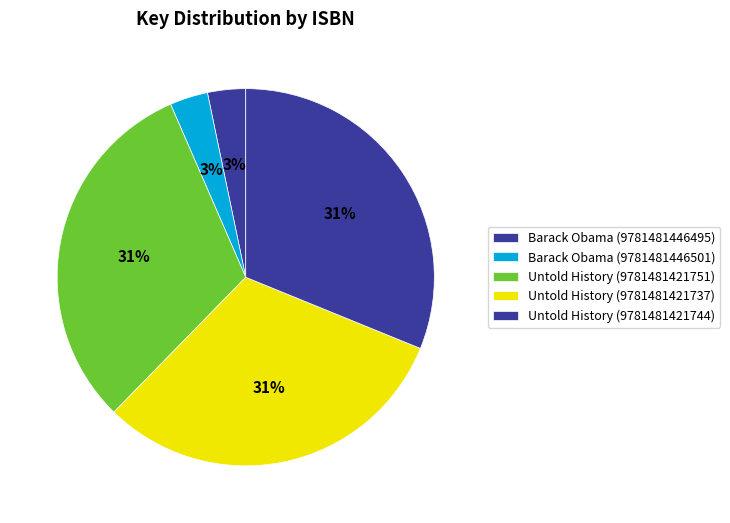

Which slice is the smallest?

Barack Obama (9781481446495)